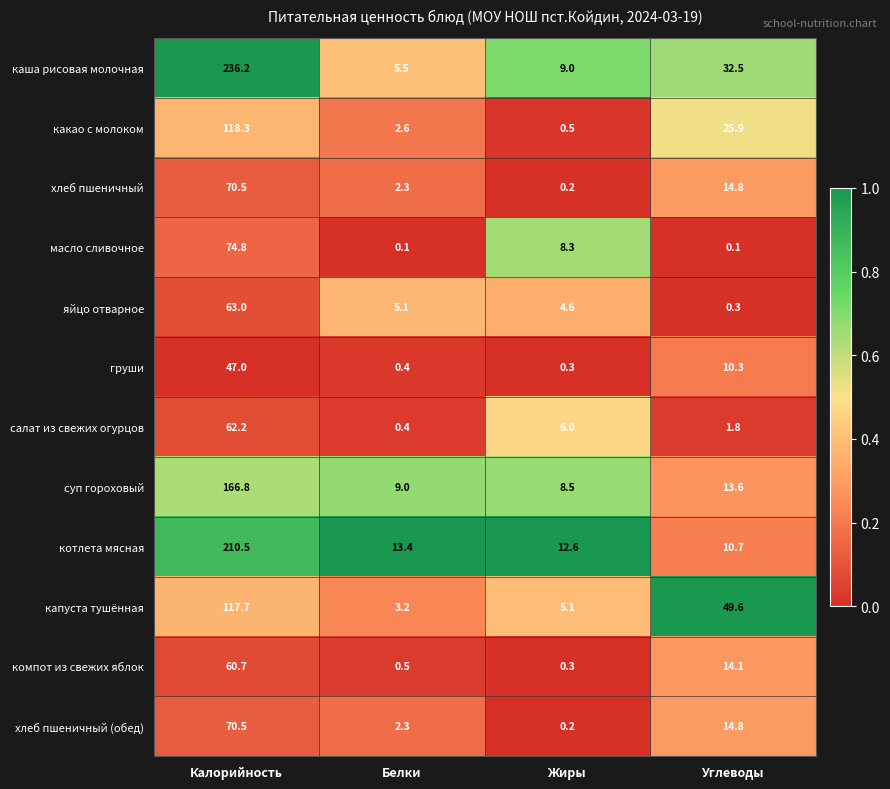

List the labels in order of какао с молоком value, largest first.

Калорийность, Углеводы, Белки, Жиры